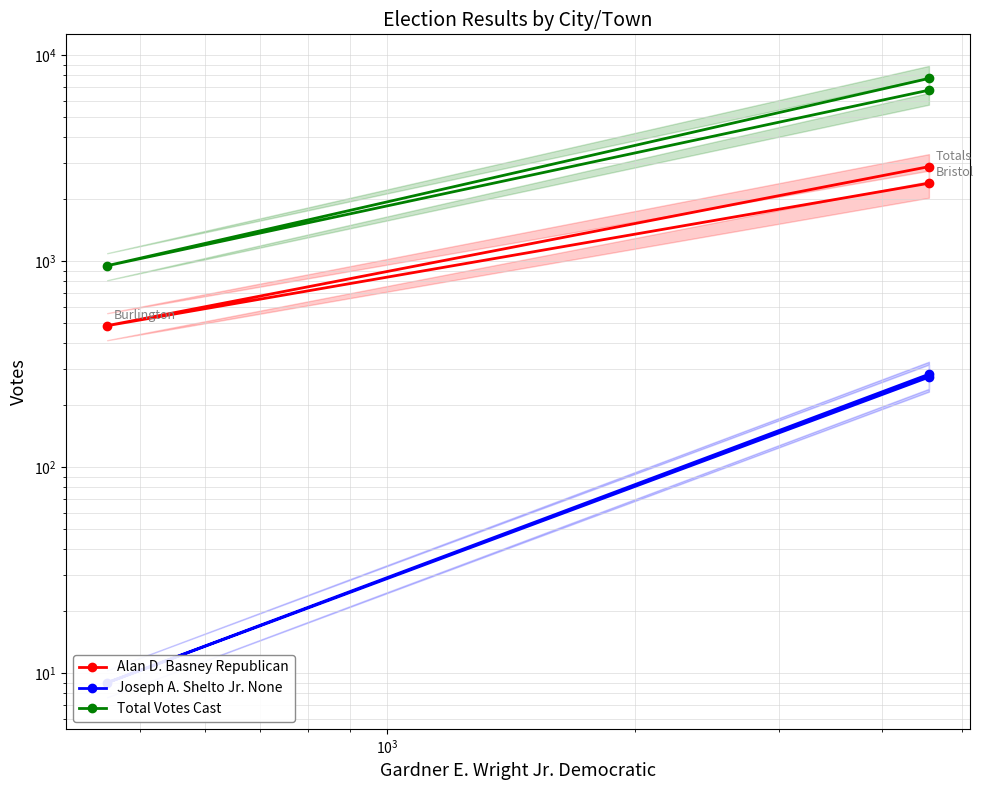

List the series in order of their peak value, highest first.

Total Votes Cast, Alan D. Basney Republican, Joseph A. Shelto Jr. None